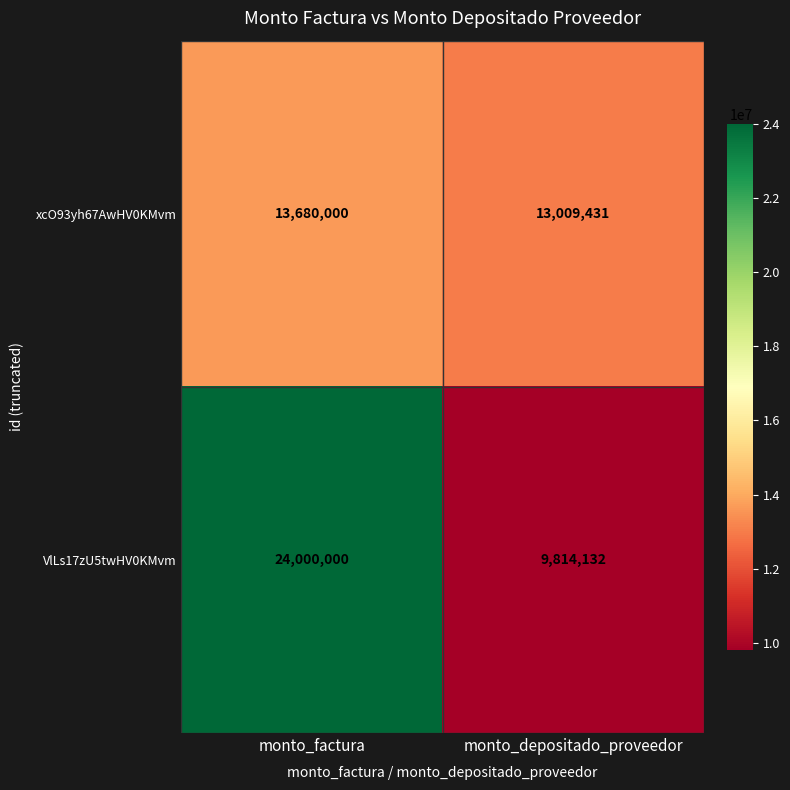

What is the smallest value displayed?

9814132